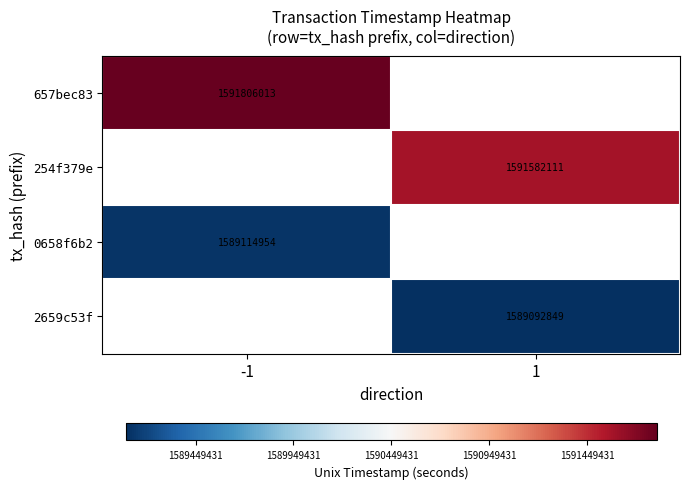

Between 1 and -1, which is larger?

-1